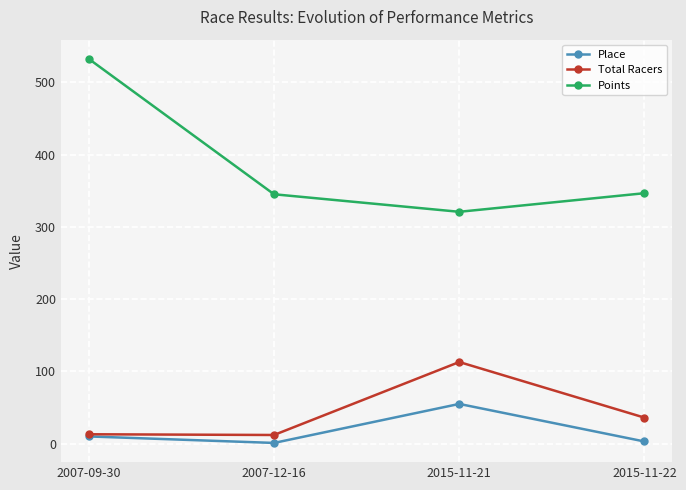

Which category has the highest value across all series?

2007-09-30